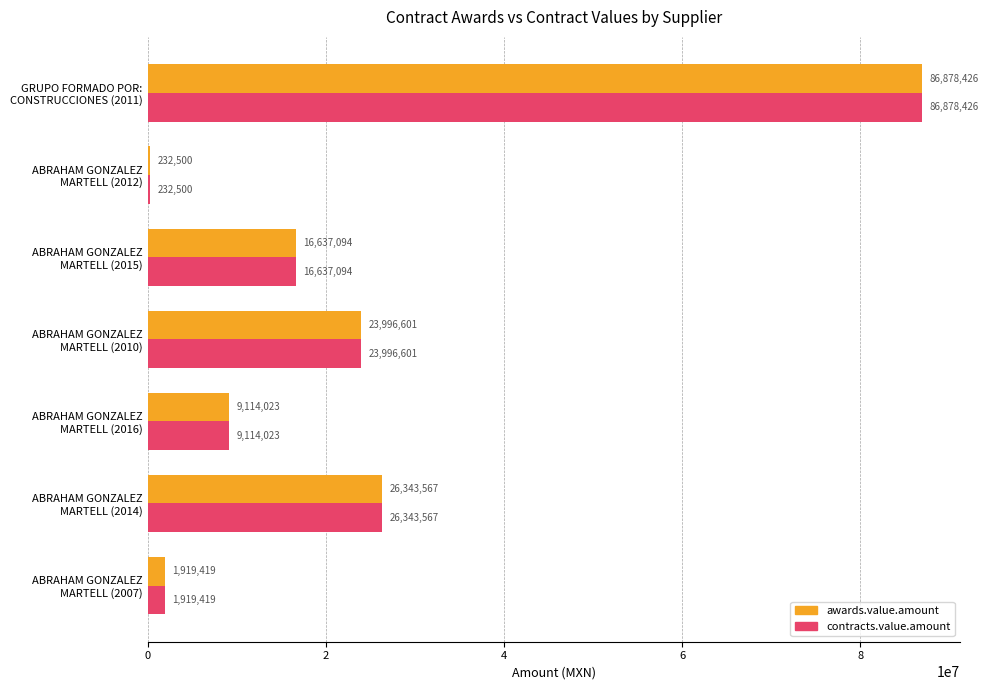

What is the highest value of the contracts.value.amount series?

86878426.3